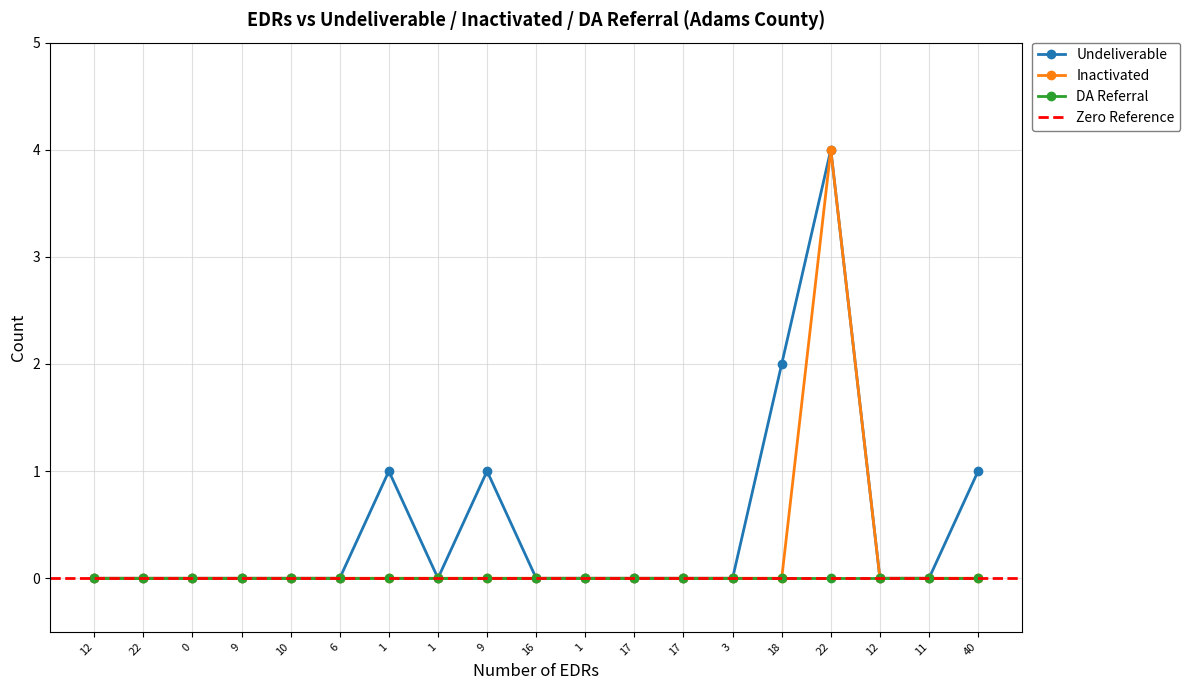

At which category does Inactivated reach its first local peak?

22